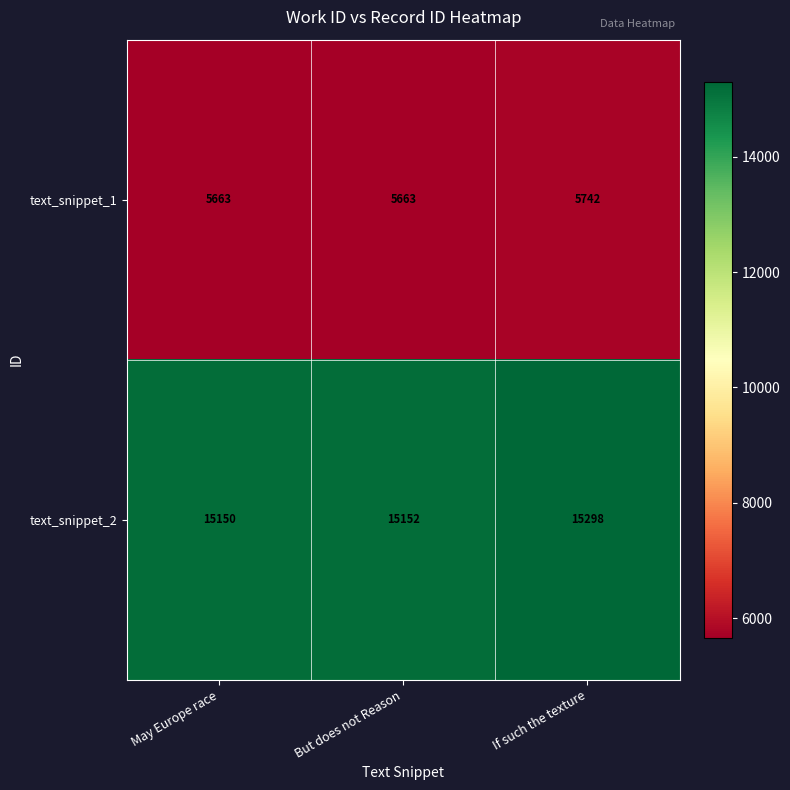

At which label is text_snippet_2 closest to 15224?

But does not Reason